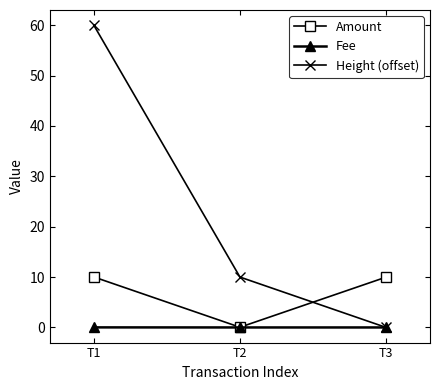

What is the spread (max minus min) of values at T2?

10.0